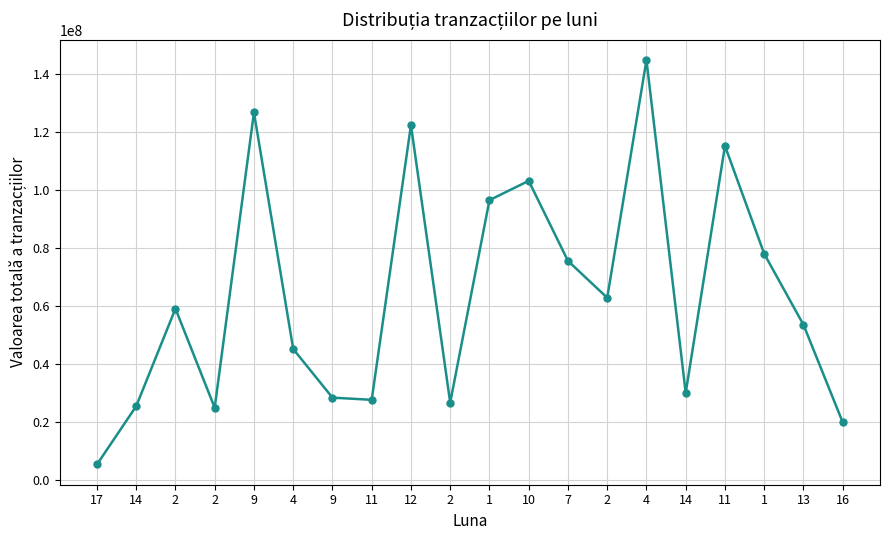

Does the chart have visible grid lines?

Yes